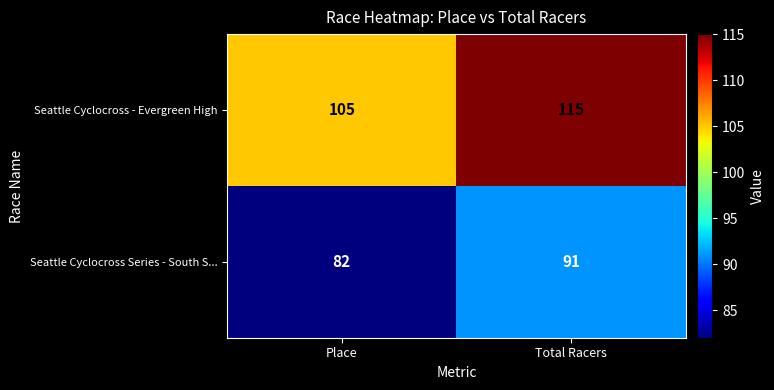

What is the total value across all series at Total Racers?

206